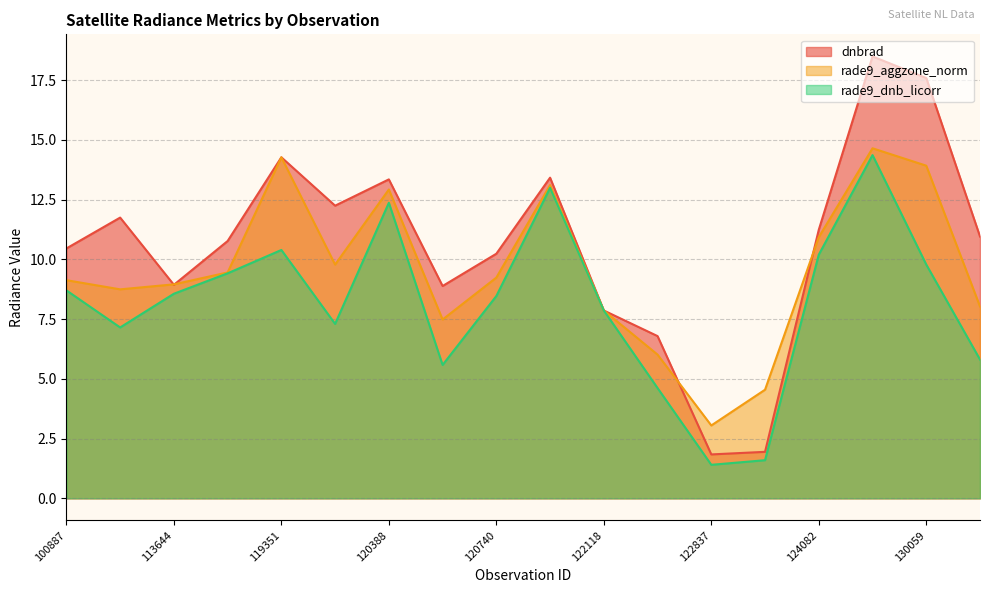

What is the spread (max minus min) of values at 100887?

1.8